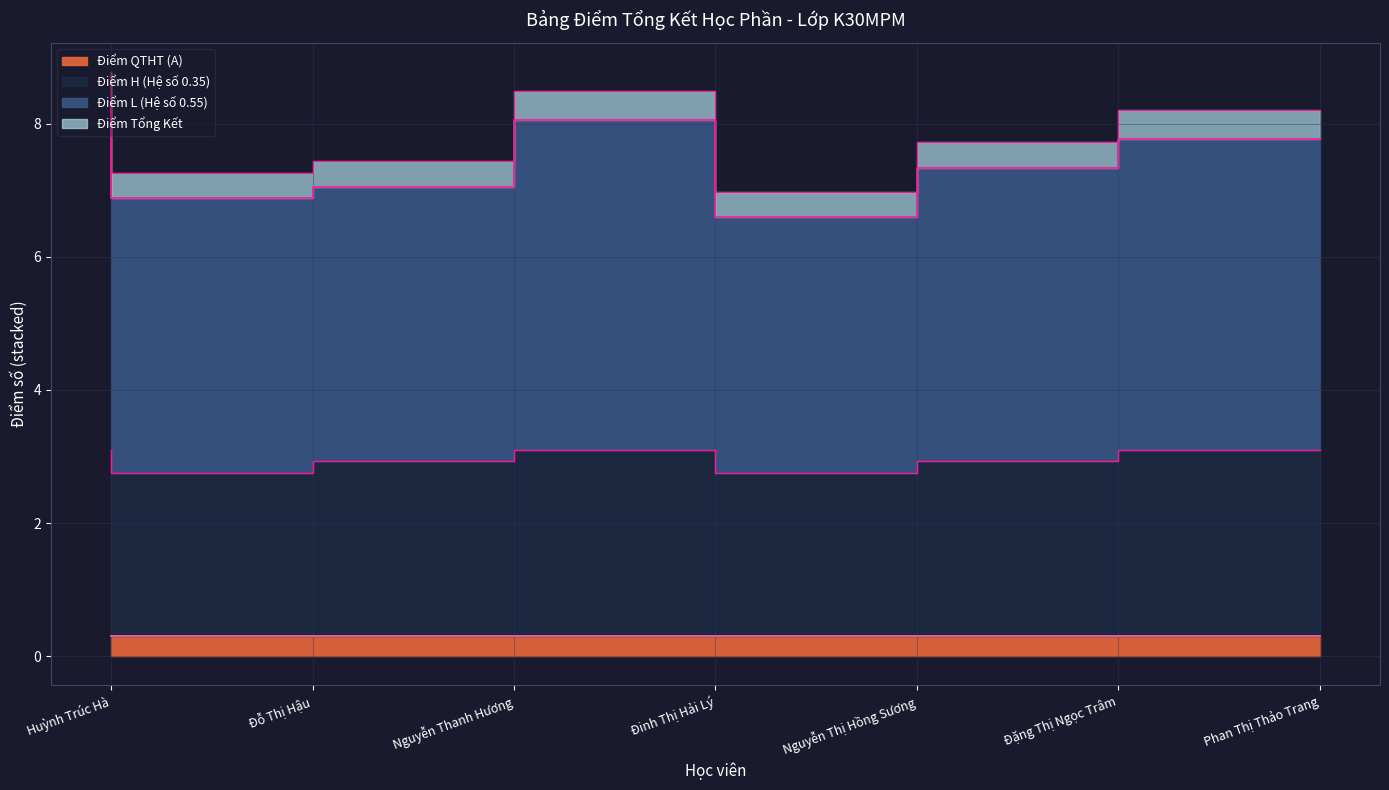

What is the value of the Điểm H (Hệ số 0.35) point at the 3rd from the left?

2.9